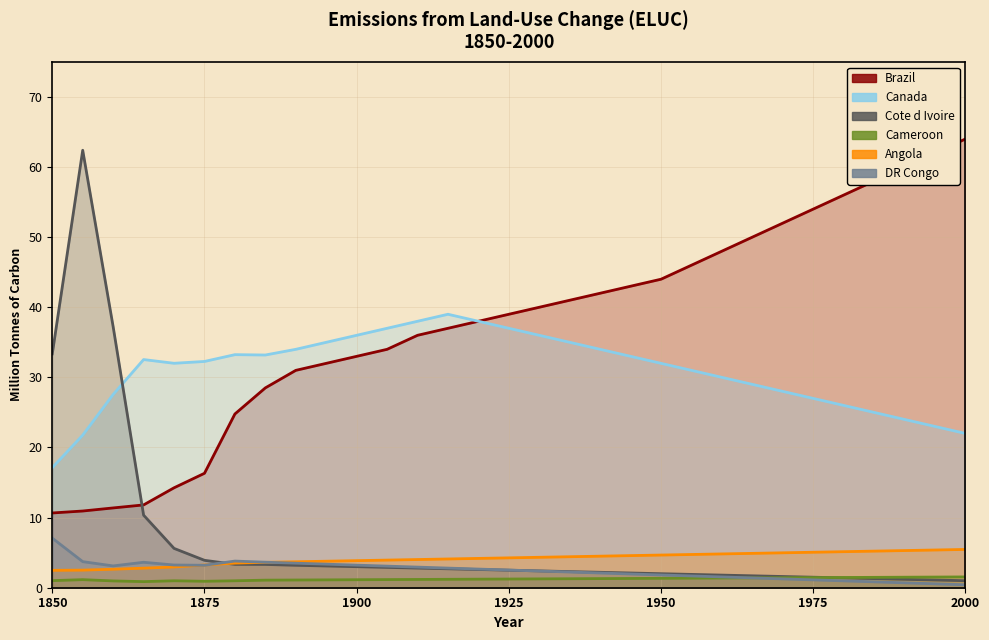

What value does the Brazil series have at 1965?

50.0